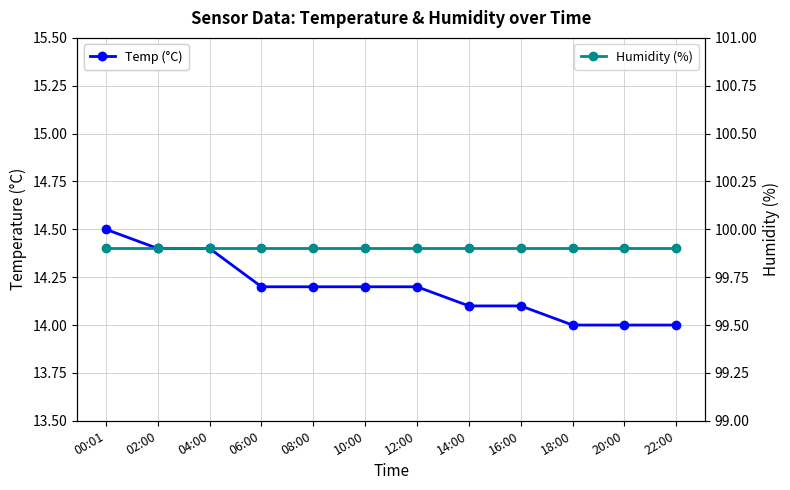

What is the difference between the maximum and minimum values in the Temp (°C) series?

0.5